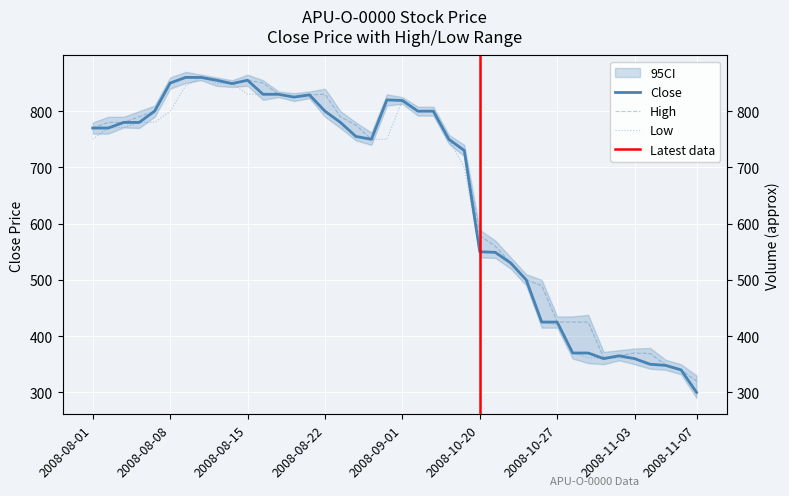

The value of High at 2008-09-03 is 800. True or false?

True